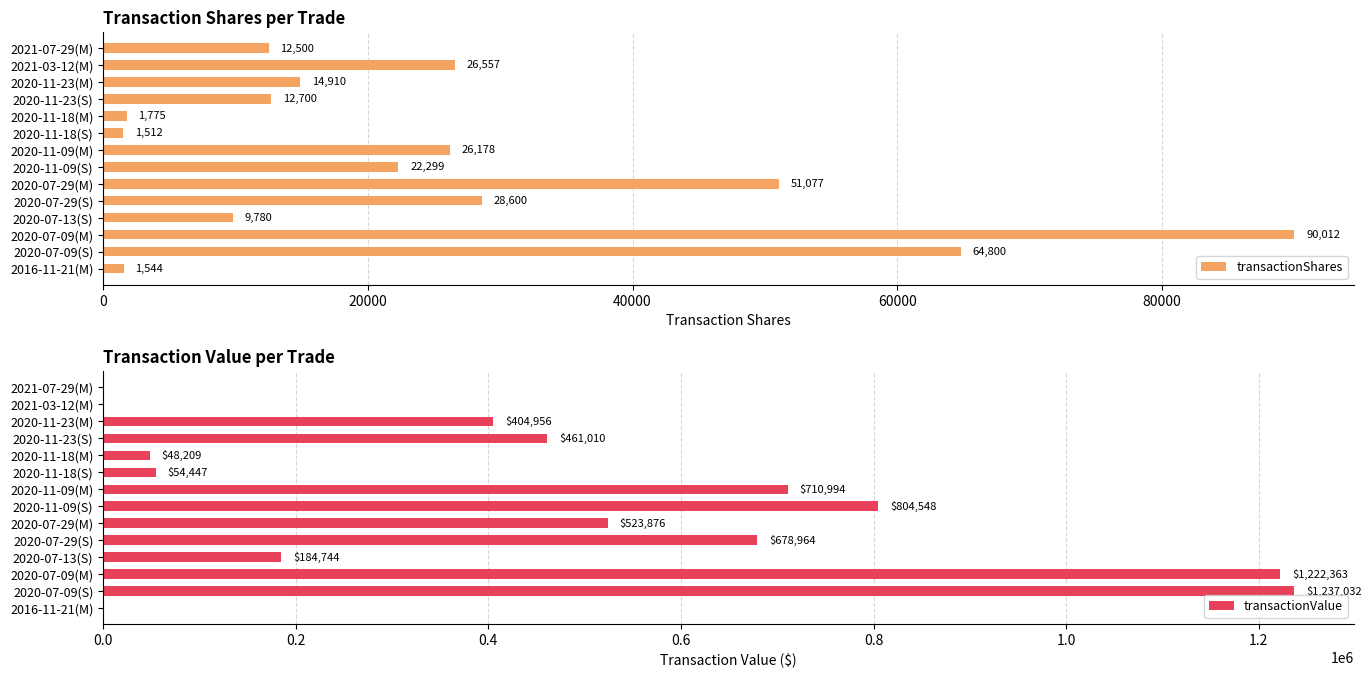

Is it true that transactionShares equals 1512 at 2020-11-18(S)?

True